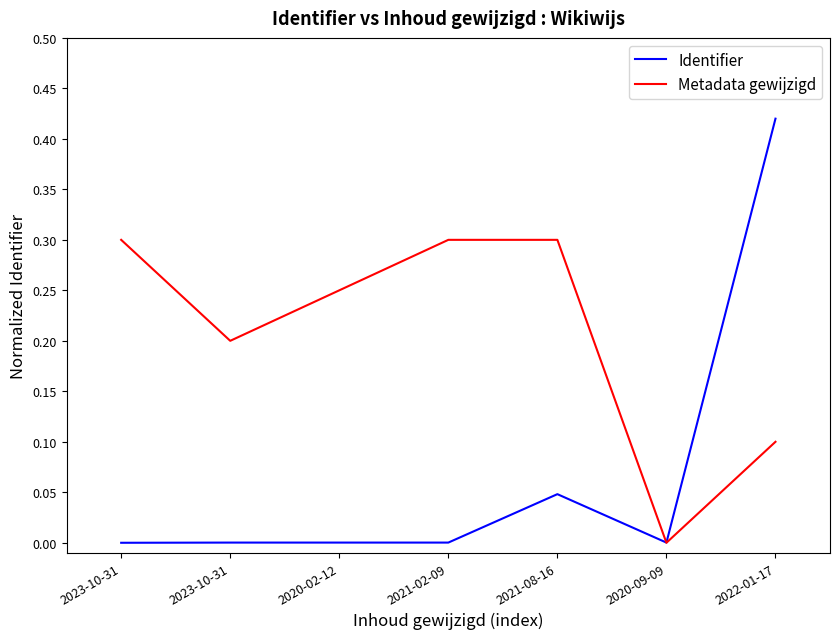

How many Metadata gewijzigd values are between 0 and 1?

7